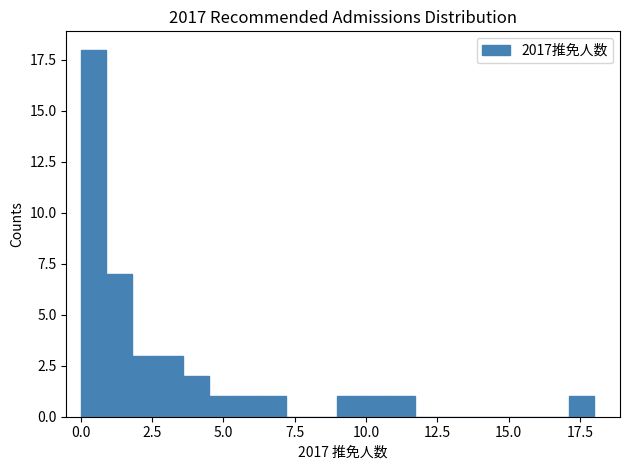

Read against the x-axis, roughly where is the centre of the tallest bar?

0.5